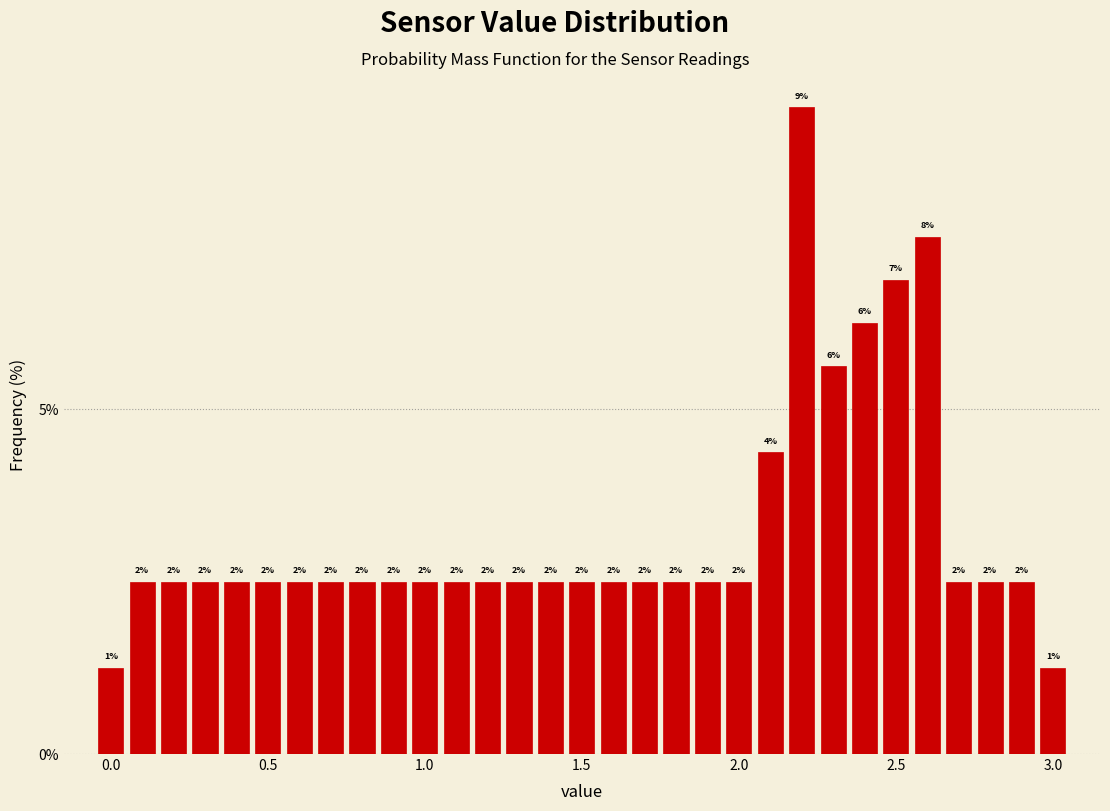

Read against the x-axis, roughly where is the centre of the tallest bar?

2.20